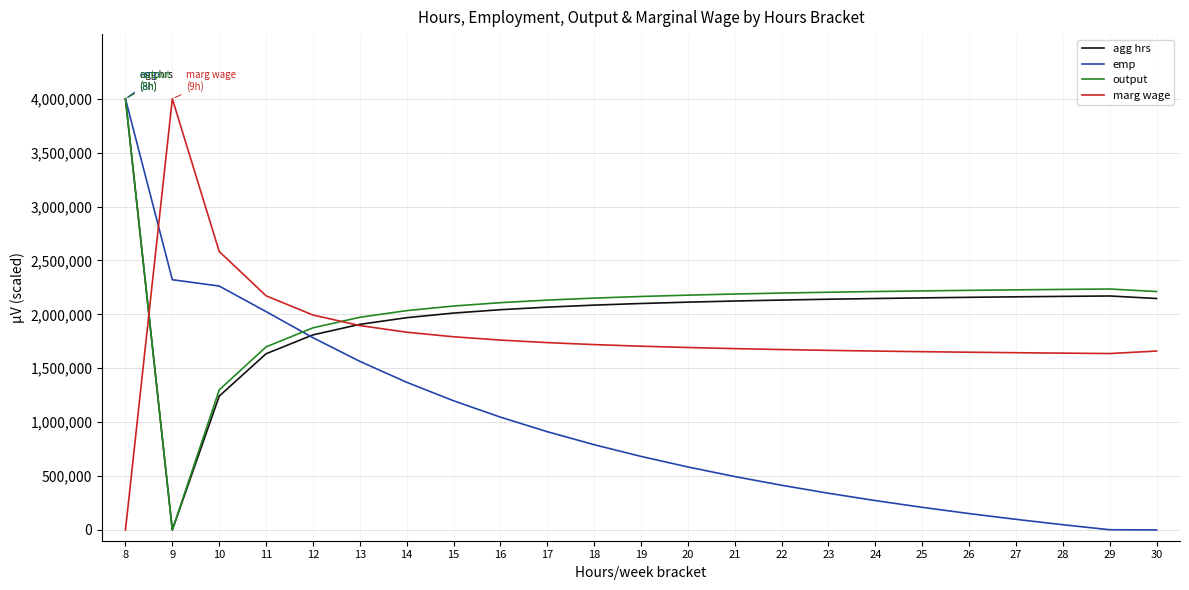

What is the highest value of the marg wage series?

4000000.0